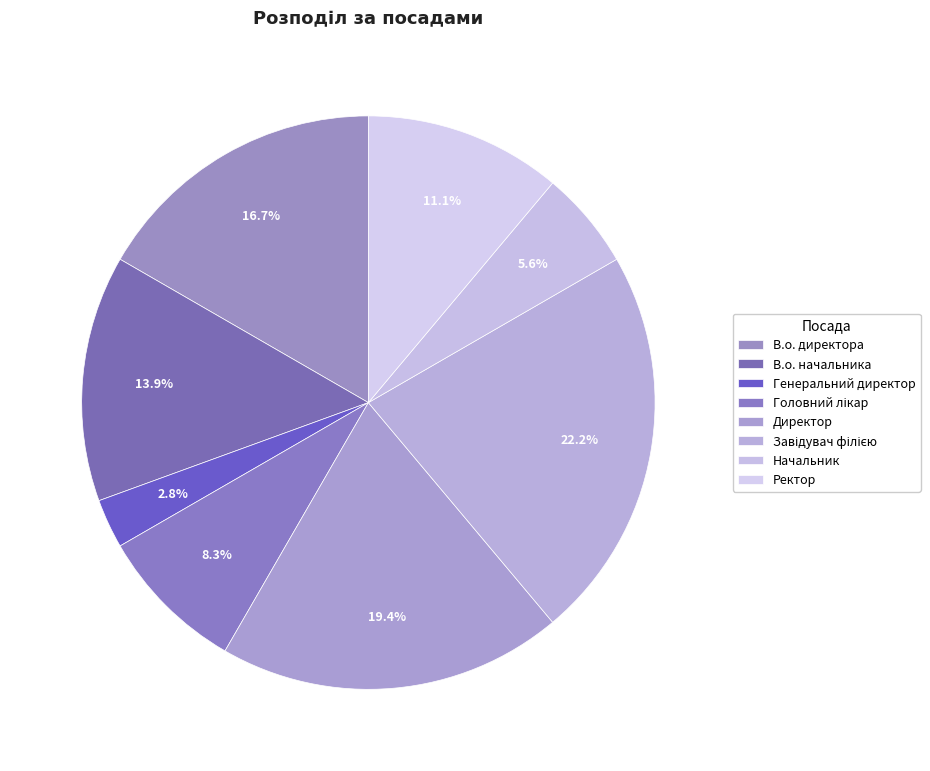

Count the number of slices in the pie.

8